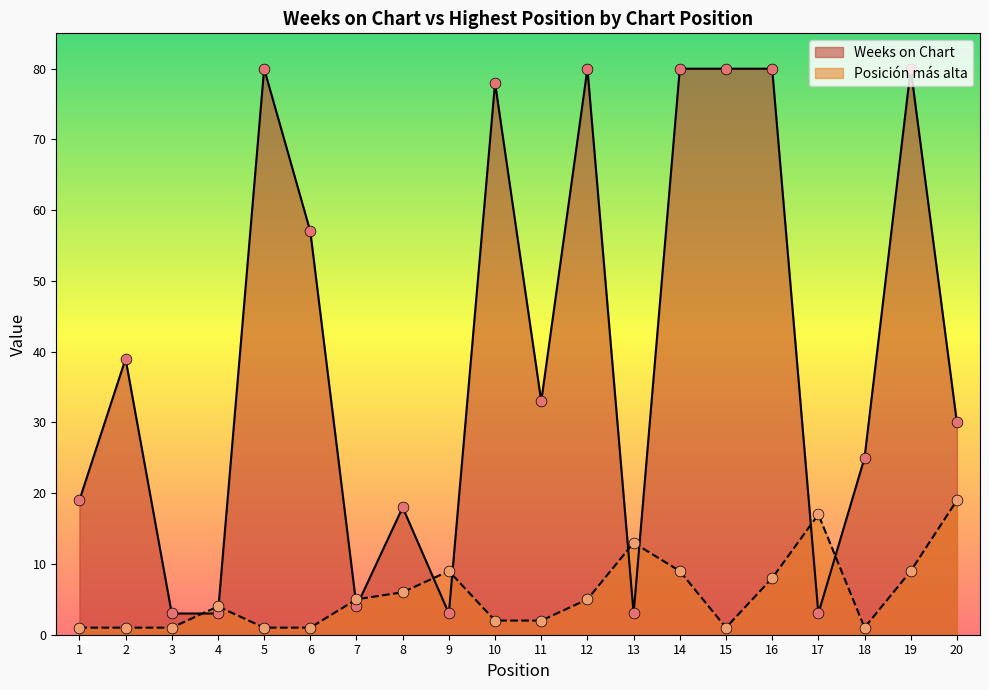

Which series reaches the minimum Y coordinate?

Posicion mas alta